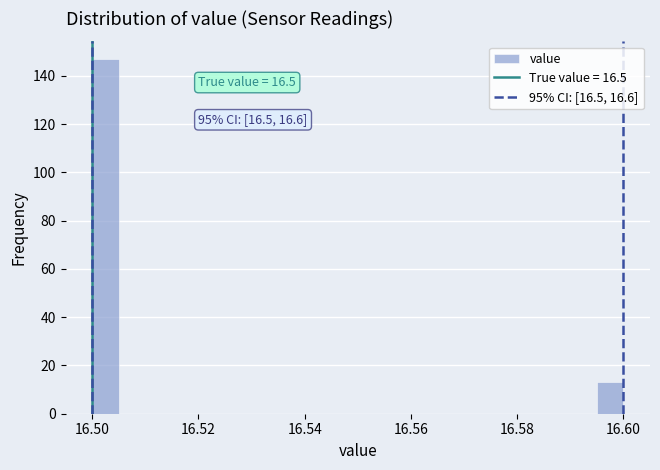

Around what value on the x-axis is the tallest bar? Give the approximate position of its centre, as read against the axis.

16.502